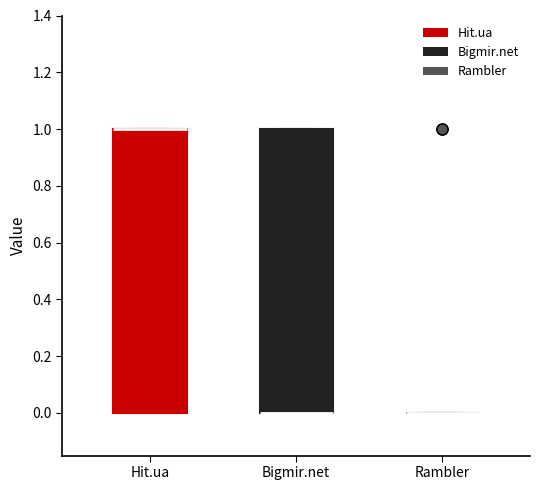

Reading left to right, transcribe this box plot: for each box, give where its median line is, the range the box spans, and where its two whiskers end, as read against the y-axis. The values are not printed on the chart, so give them approximately, as read against the axis.

Hit.ua: median 1 (drawn on the box's upper edge), box 0 to 1, whiskers 0 to 1
Bigmir.net: median 0 (drawn on the box's lower edge), box 0 to 1, whiskers 0 to 1
Rambler: box collapsed to a line at 0, whiskers 0 to 0